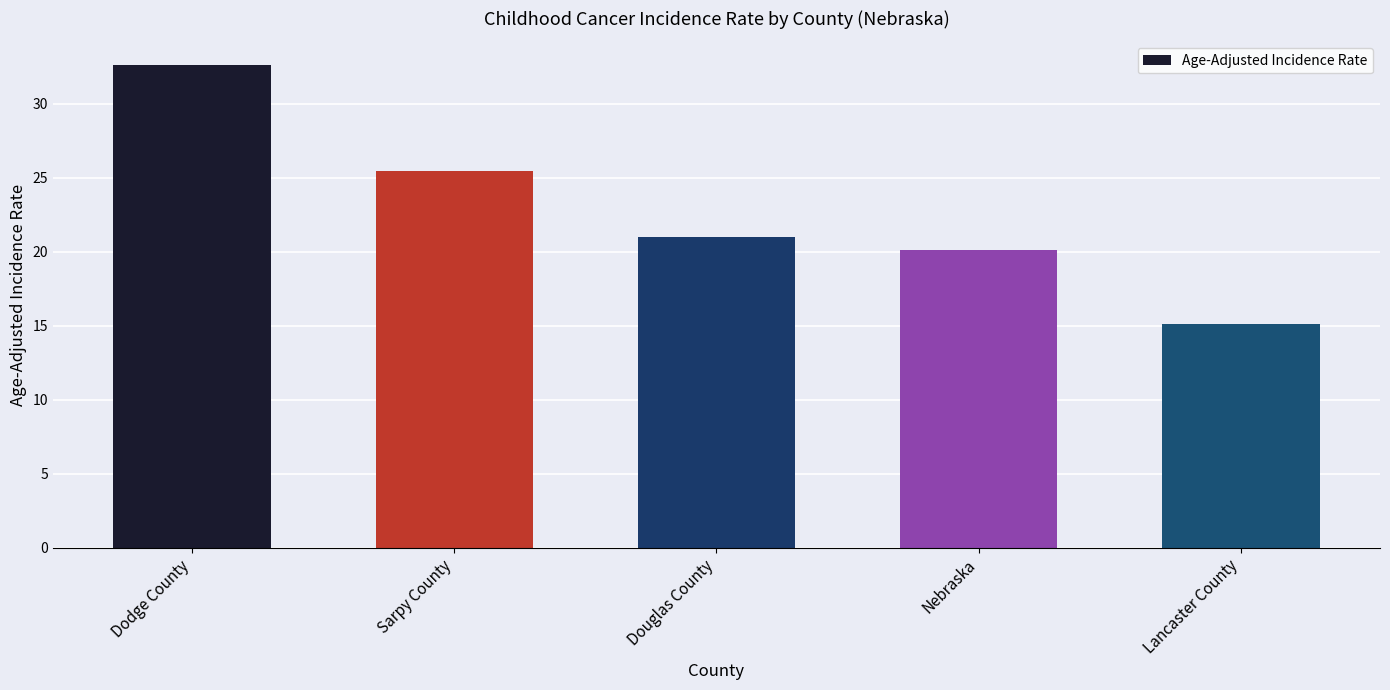

Does the chart contain any negative values?

No